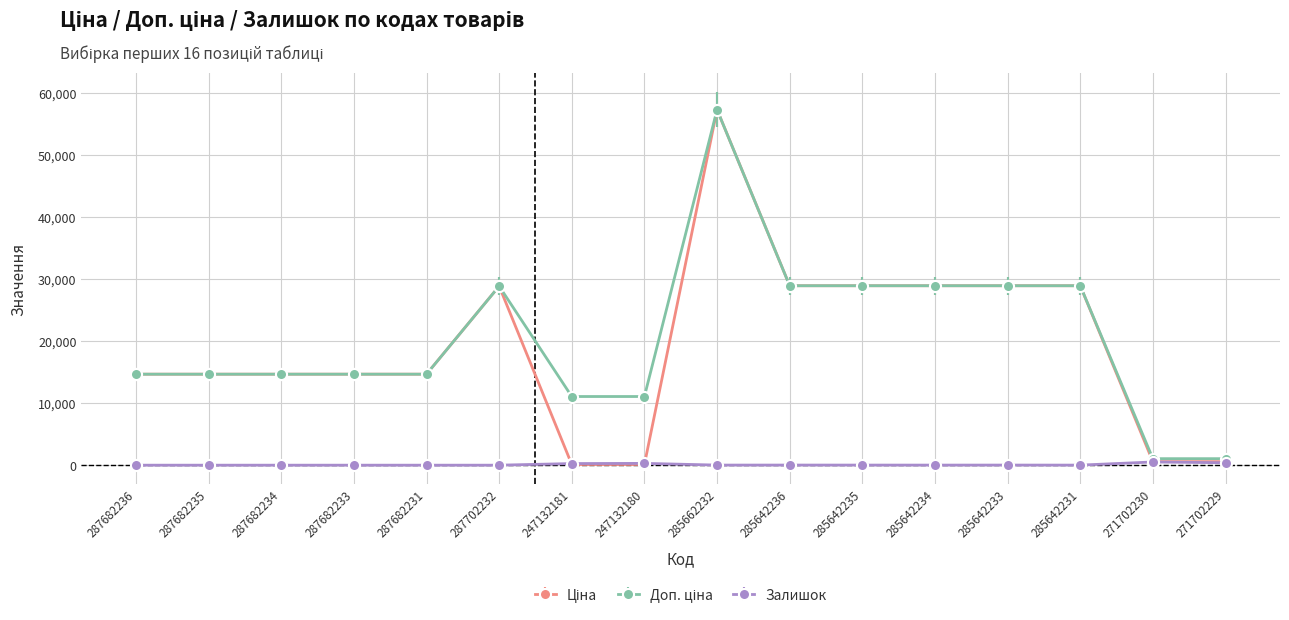

What is the label of the 11th point from the right?

287702232